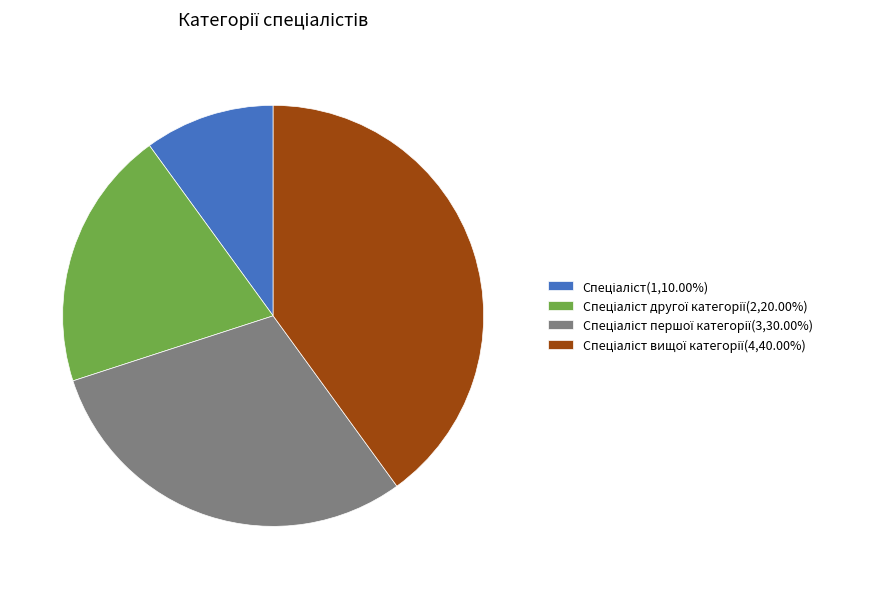

Is there a majority slice in this chart?

No